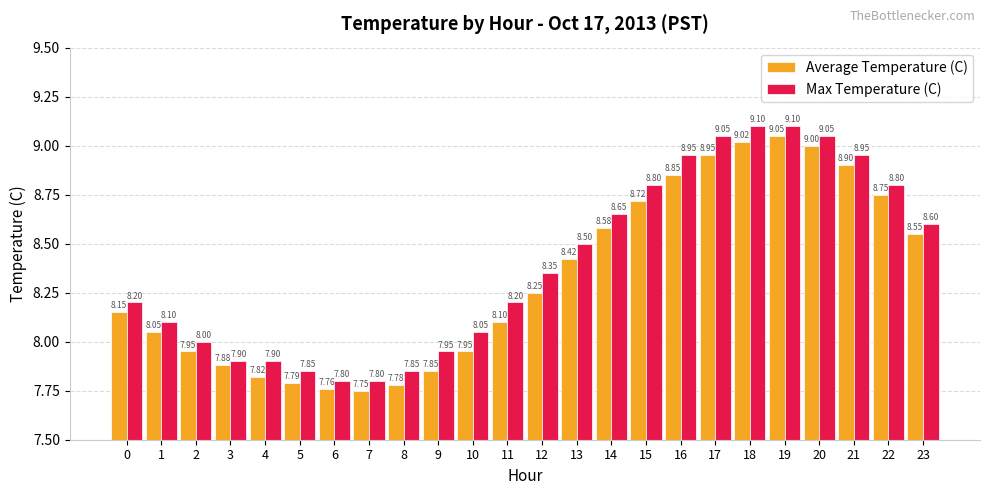

What is the spread (max minus min) of values at 15?

0.1